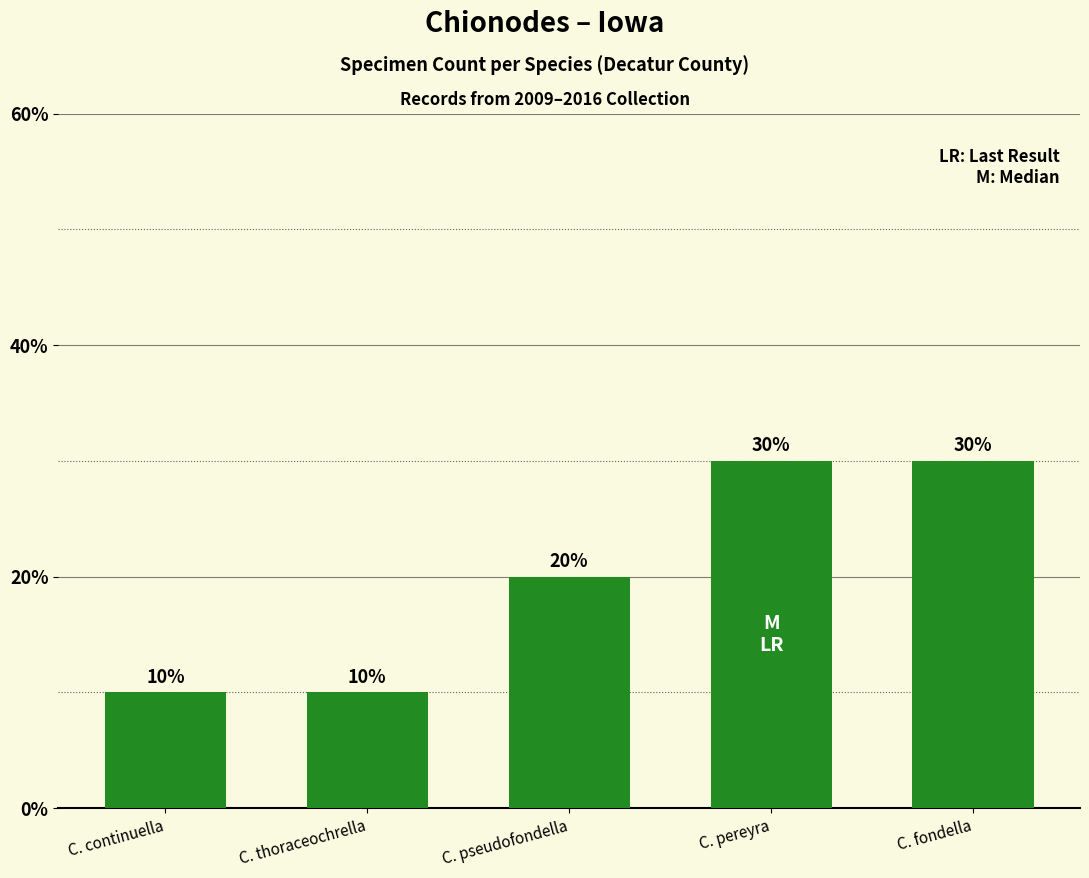

What is the difference between the second highest and minimum values?

20